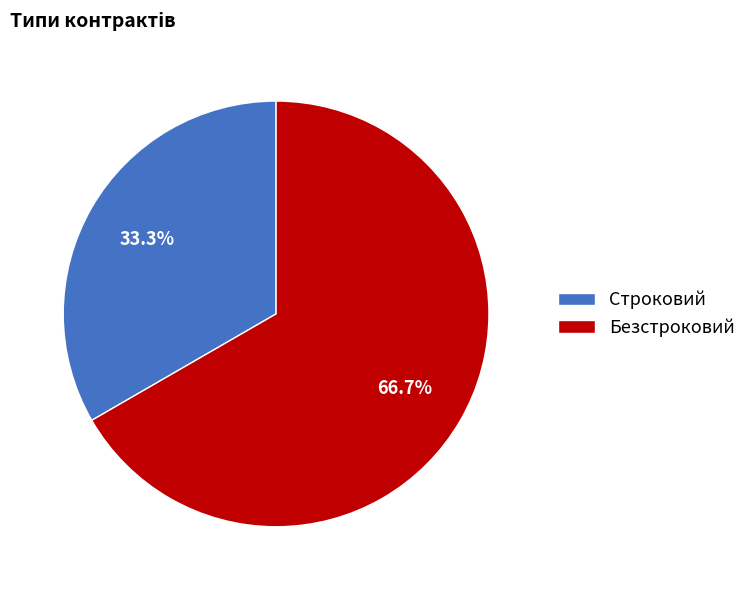

The Строковий slice represents 24% of the pie. True or false?

False